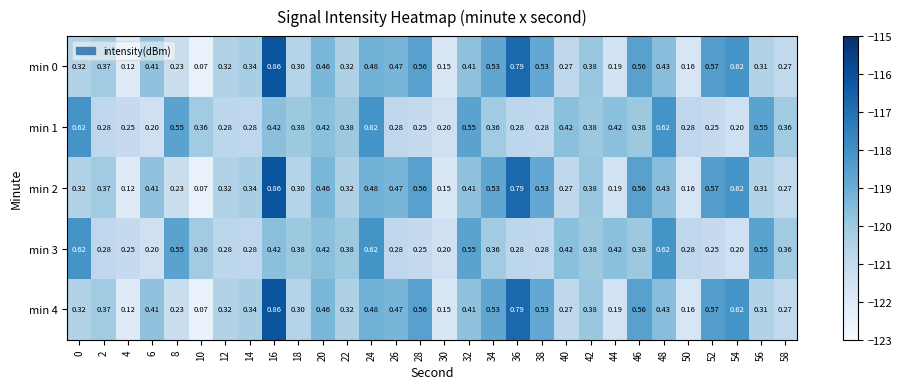

What is the total value across all series at 12?

1.5